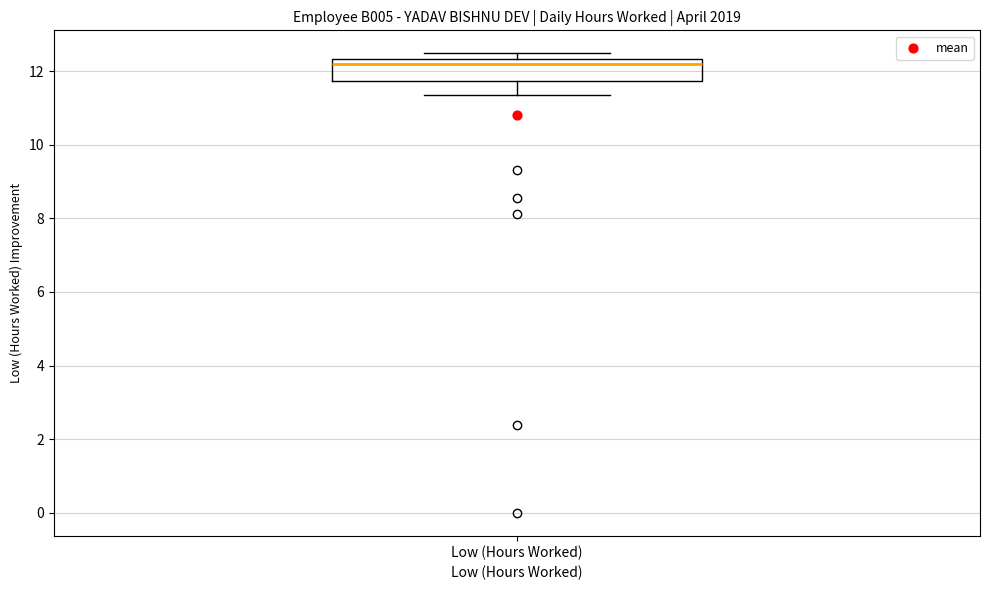

Transcribe this box plot: give where the median line is, the range the box spans, and where the two whiskers end, as read against the y-axis. The values are not printed on the chart, so give them approximately, as read against the axis.

median 12.2, box 11.8 to 12.4, whiskers 11.4 to 12.4 (just above the box's upper edge)